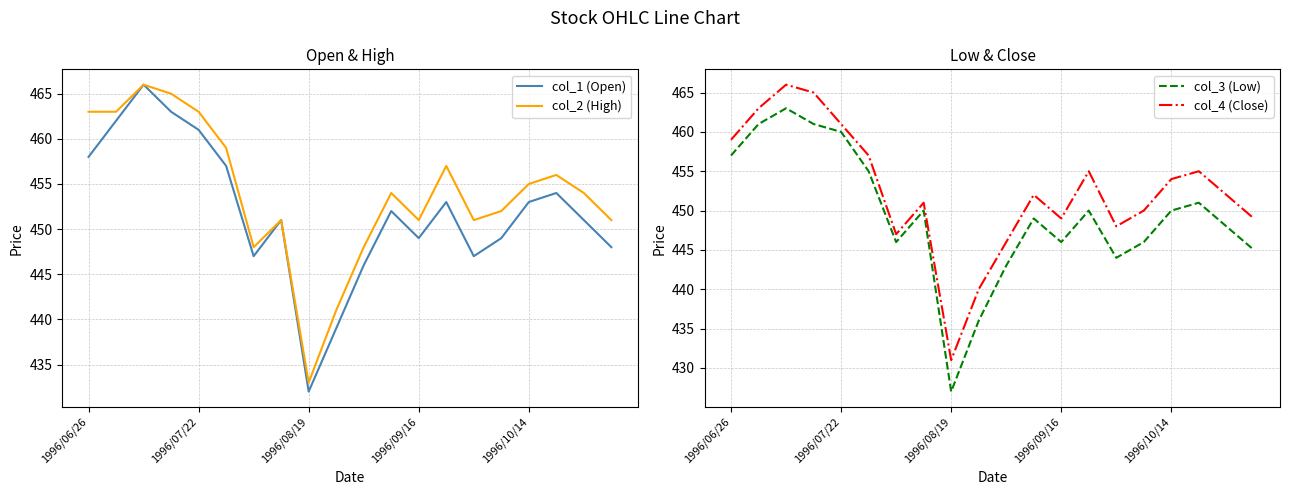

Is it true that col_4 (Close) equals 704 at 1996/08/19?

False